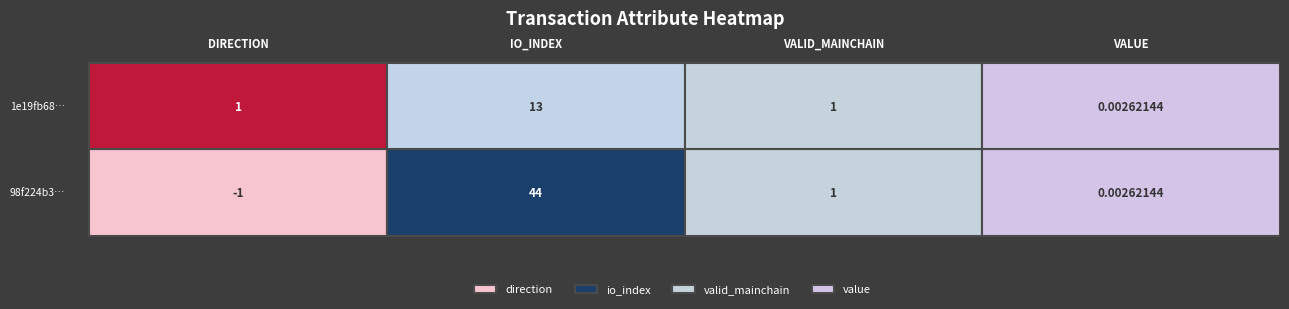

The 1e19fb68… series shows 0.5 at direction. True or false?

False